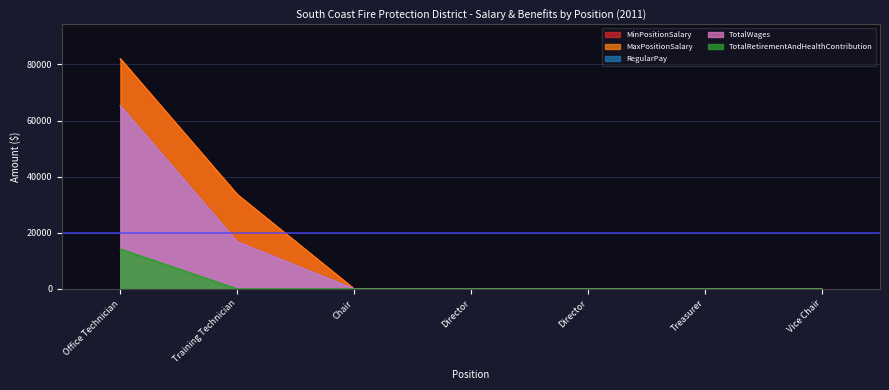

Reading left to right, extract all data points from this chart.

MinPositionSalary: Office Technician=81921	Training Technician=33600	Chair=0	Director=0	Director=0	Treasurer=0	Vice Chair=0
MaxPositionSalary: Office Technician=81921	Training Technician=33600	Chair=0	Director=0	Director=0	Treasurer=0	Vice Chair=0
RegularPay: Office Technician=65196	Training Technician=16800	Chair=0	Director=0	Director=0	Treasurer=0	Vice Chair=0
TotalWages: Office Technician=65196	Training Technician=16800	Chair=0	Director=0	Director=0	Treasurer=0	Vice Chair=0
TotalRetirementAndHealthContribution: Office Technician=14188	Training Technician=0	Chair=0	Director=0	Director=0	Treasurer=0	Vice Chair=0